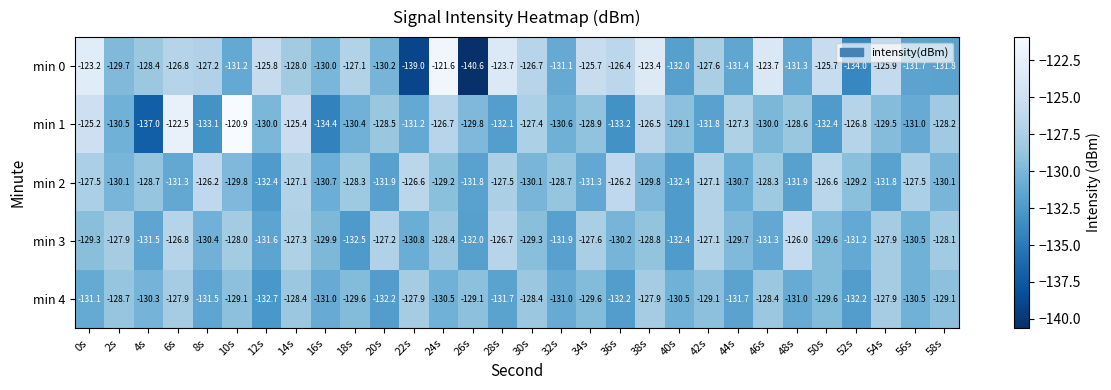

What is the difference between the second highest and second lowest values in the min 0 series?

15.8